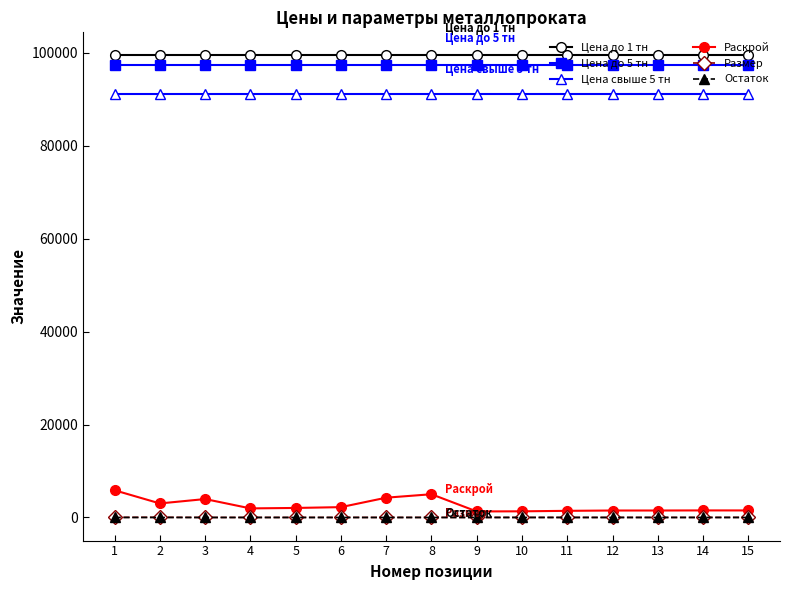

How many lines are shown in the chart?

6